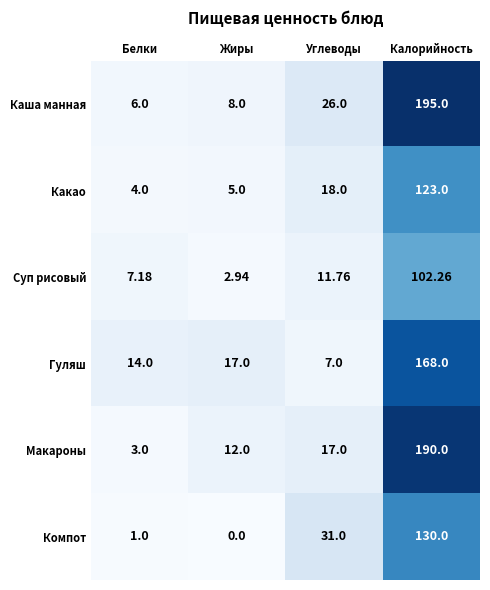

Which category has the highest value in the Макароны series?

Калорийность